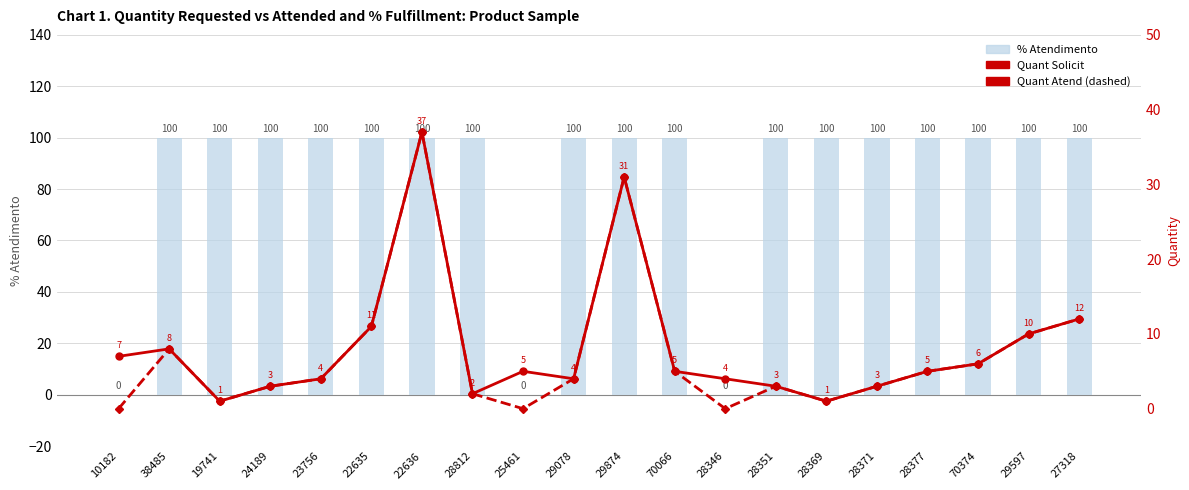

Between 28369 and 10182, which is larger?

28369